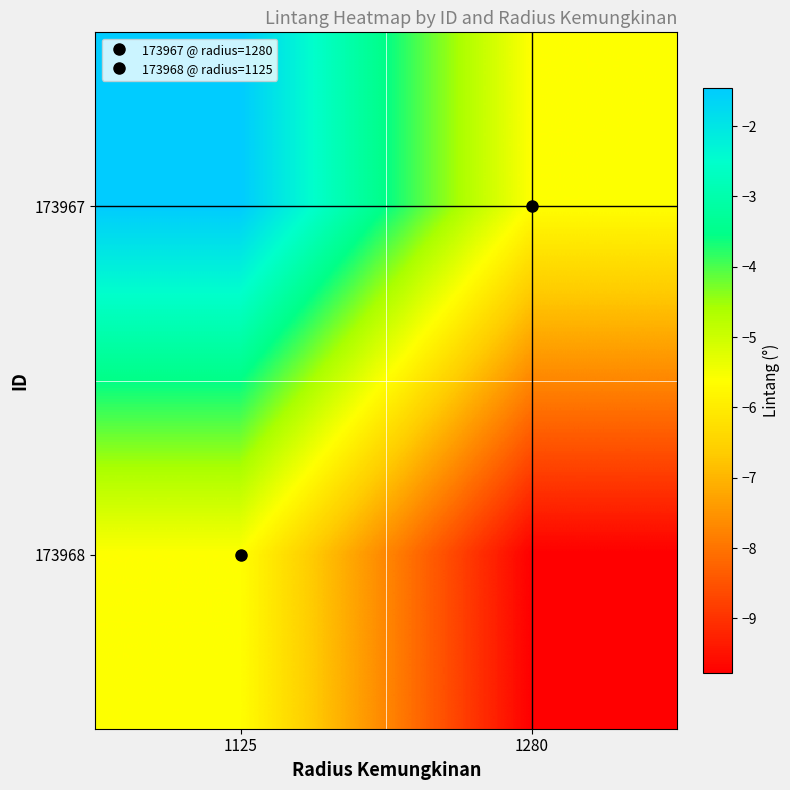

Rank the series at 1125 from lowest to highest value.

173968, 173967